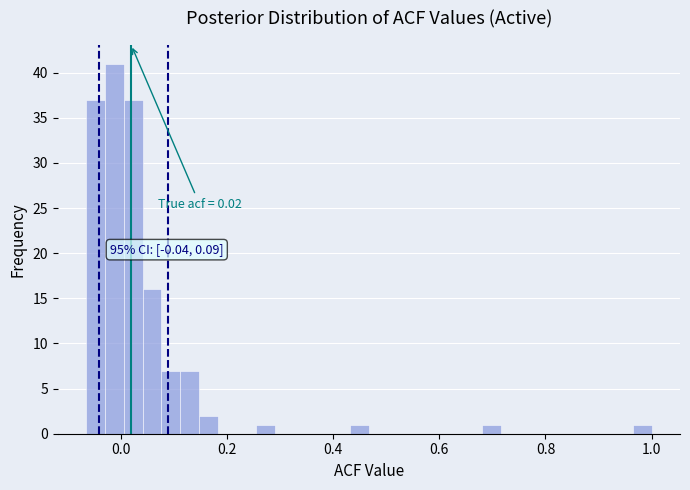

Around what value on the x-axis is the tallest bar? Give the approximate position of its centre, as read against the axis.

-0.02